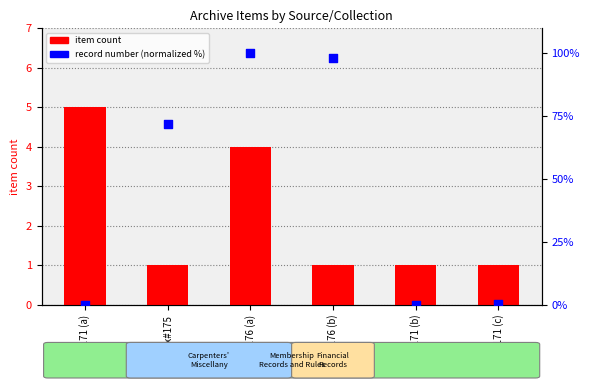

Which series reaches the maximum Y coordinate?

record number (normalized)